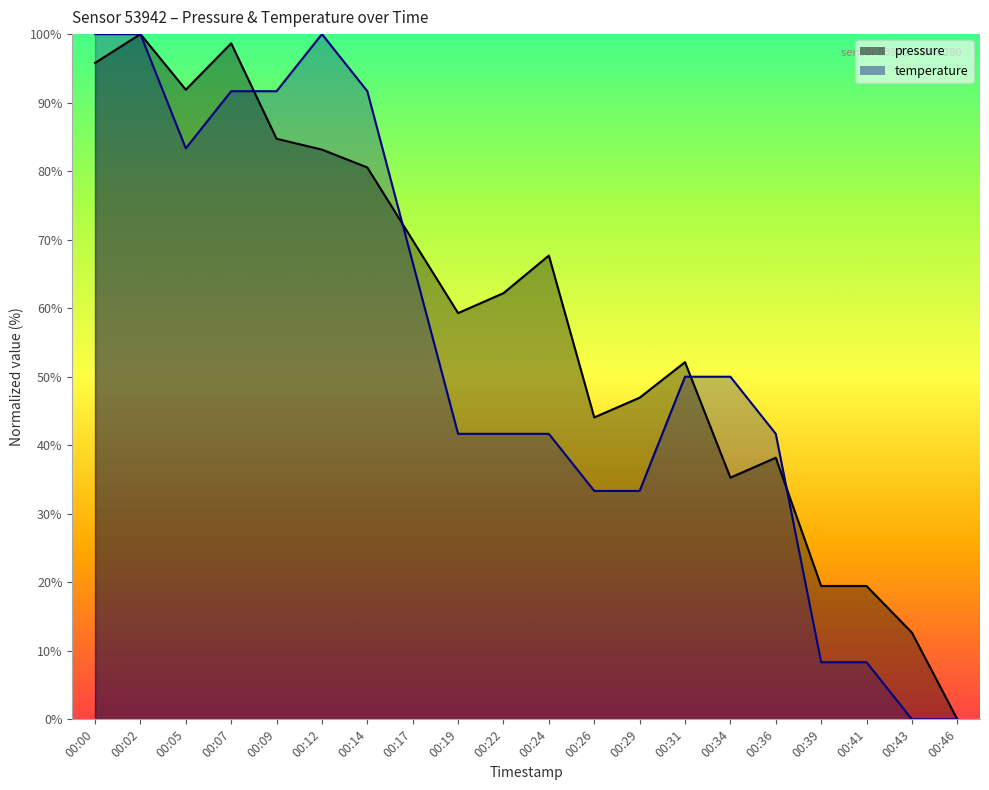

Reading left to right, extract all data points from this chart.

pressure: 00:00=95.8	00:02=100.0	00:05=91.9	00:07=98.7	00:09=84.7	00:12=83.1	00:14=80.5	00:17=69.9	00:19=59.3	00:22=62.2	00:24=67.7	00:26=44.1	00:29=46.9	00:31=52.1	00:34=35.3	00:36=38.2	00:39=19.5	00:41=19.5	00:43=12.6	00:46=0.0
temperature: 00:00=100.0	00:02=100.0	00:05=83.3	00:07=91.7	00:09=91.7	00:12=100.0	00:14=91.7	00:17=66.7	00:19=41.7	00:22=41.7	00:24=41.7	00:26=33.3	00:29=33.3	00:31=50.0	00:34=50.0	00:36=41.7	00:39=8.3	00:41=8.3	00:43=0.0	00:46=0.0